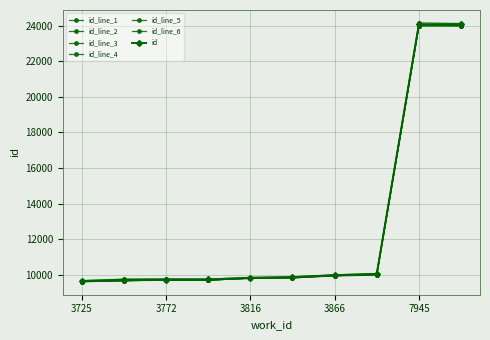

How many distinct data groups are displayed?

7